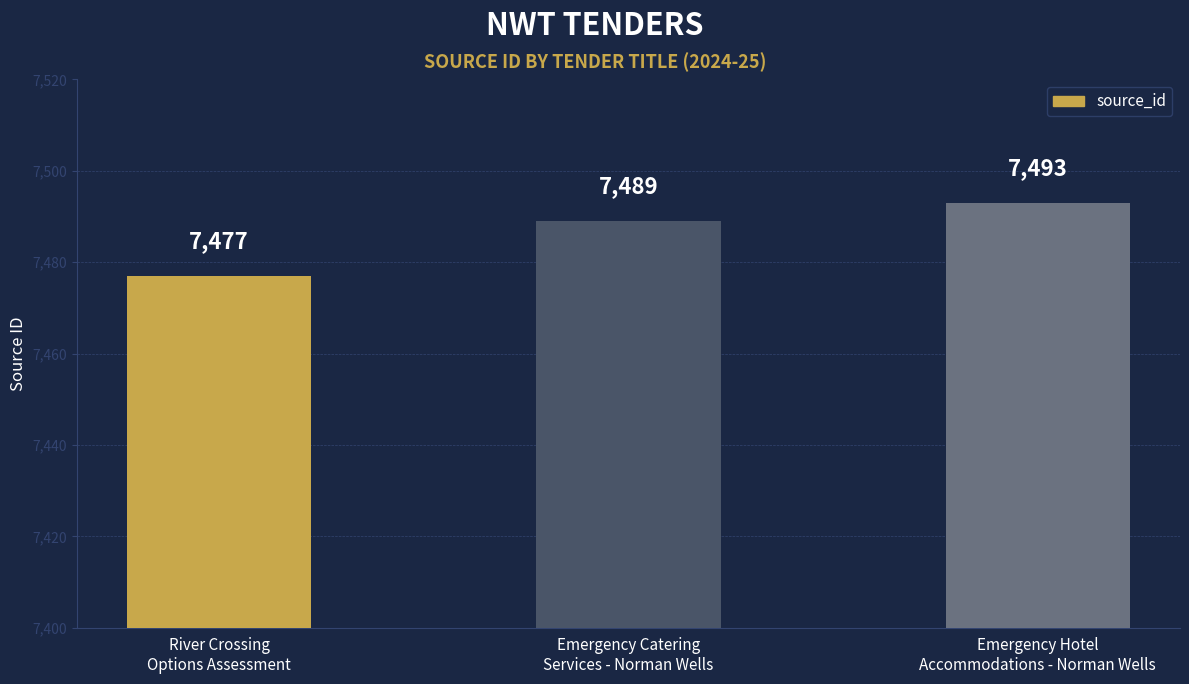

List the labels in order of value, largest first.

Emergency Hotel
Accommodations - Norman Wells, Emergency Catering
Services - Norman Wells, River Crossing
Options Assessment